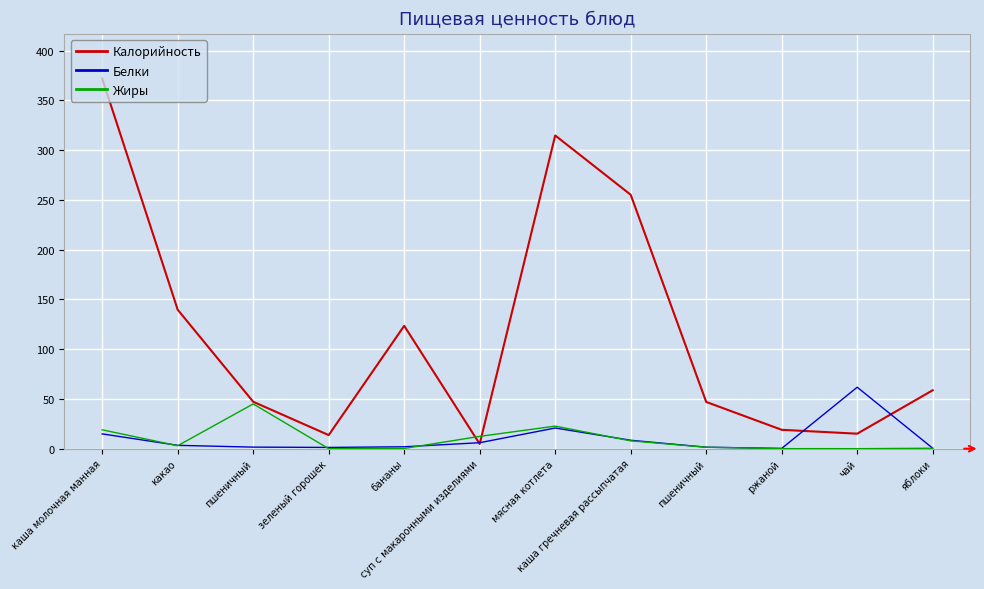

In Жиры, how many points are lower than both neighbors (excluding endpoints)?

3